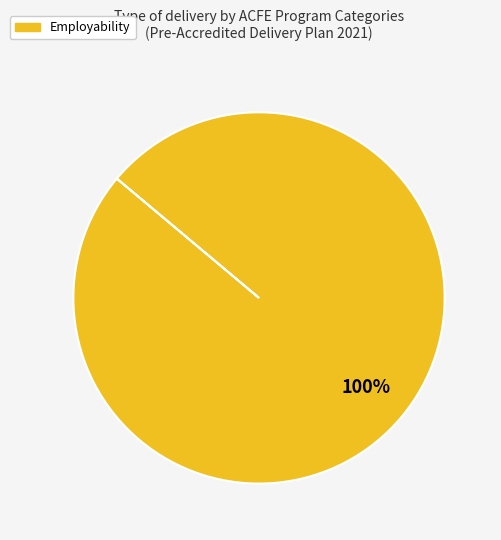

The Employability slice represents 100% of the pie. True or false?

True